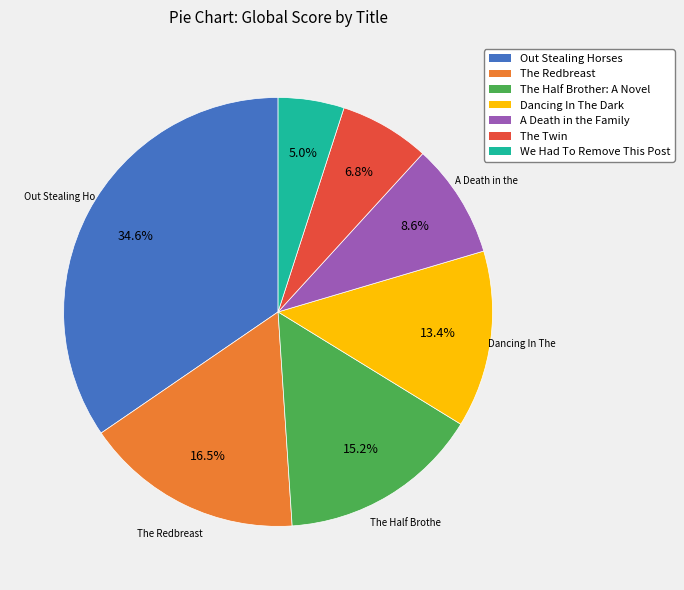

How many segments does this pie chart have?

7